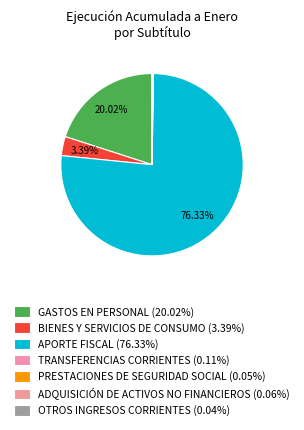

What is the largest slice in the pie chart?

APORTE FISCAL